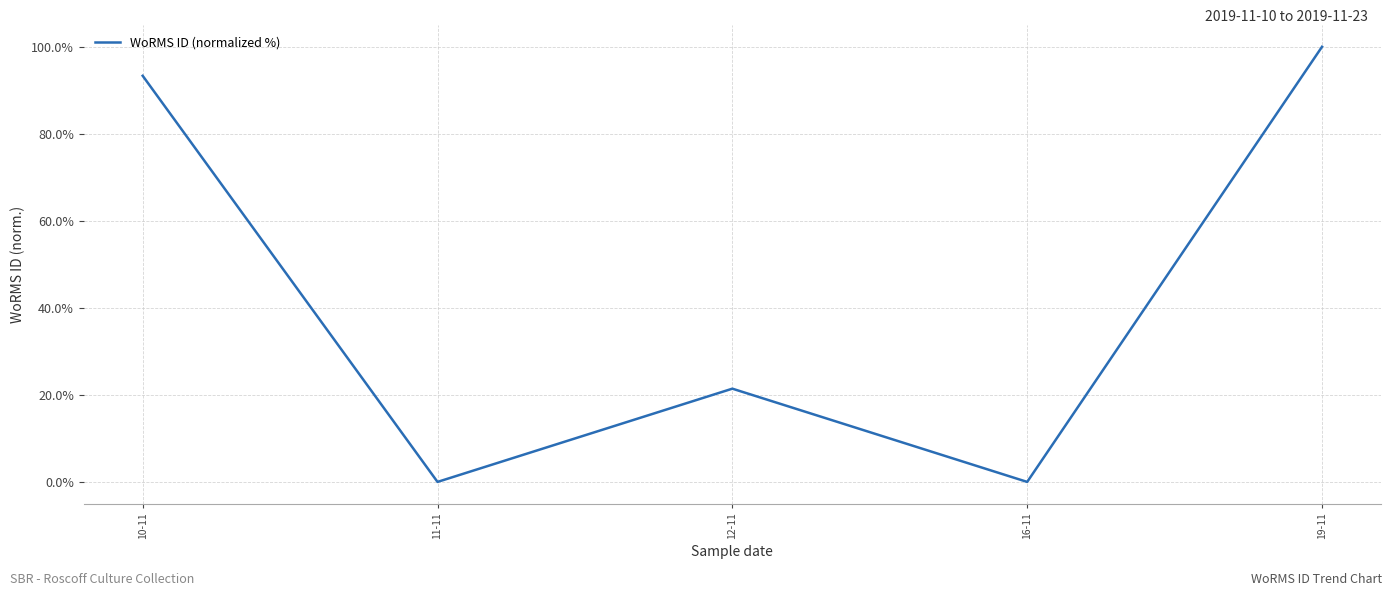

How many interior local valleys (lower than both neighbors) does the data have?

2